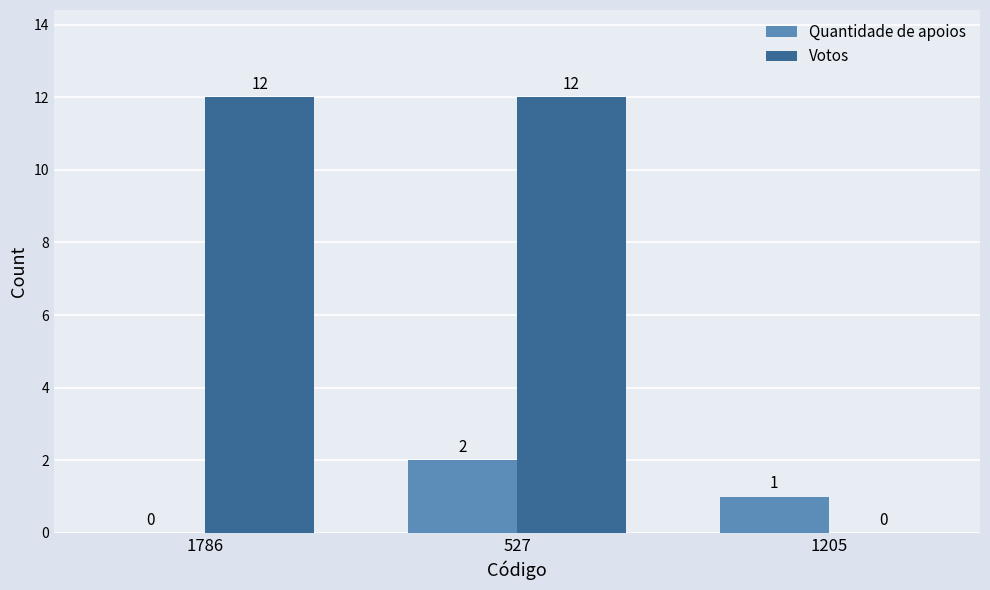

What is the greatest value displayed?

12